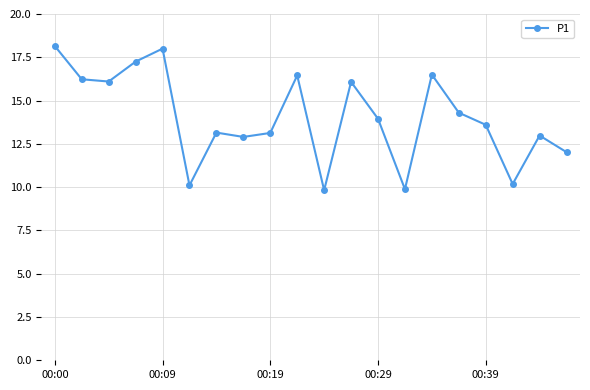

What is the difference between the maximum and minimum values?

8.3